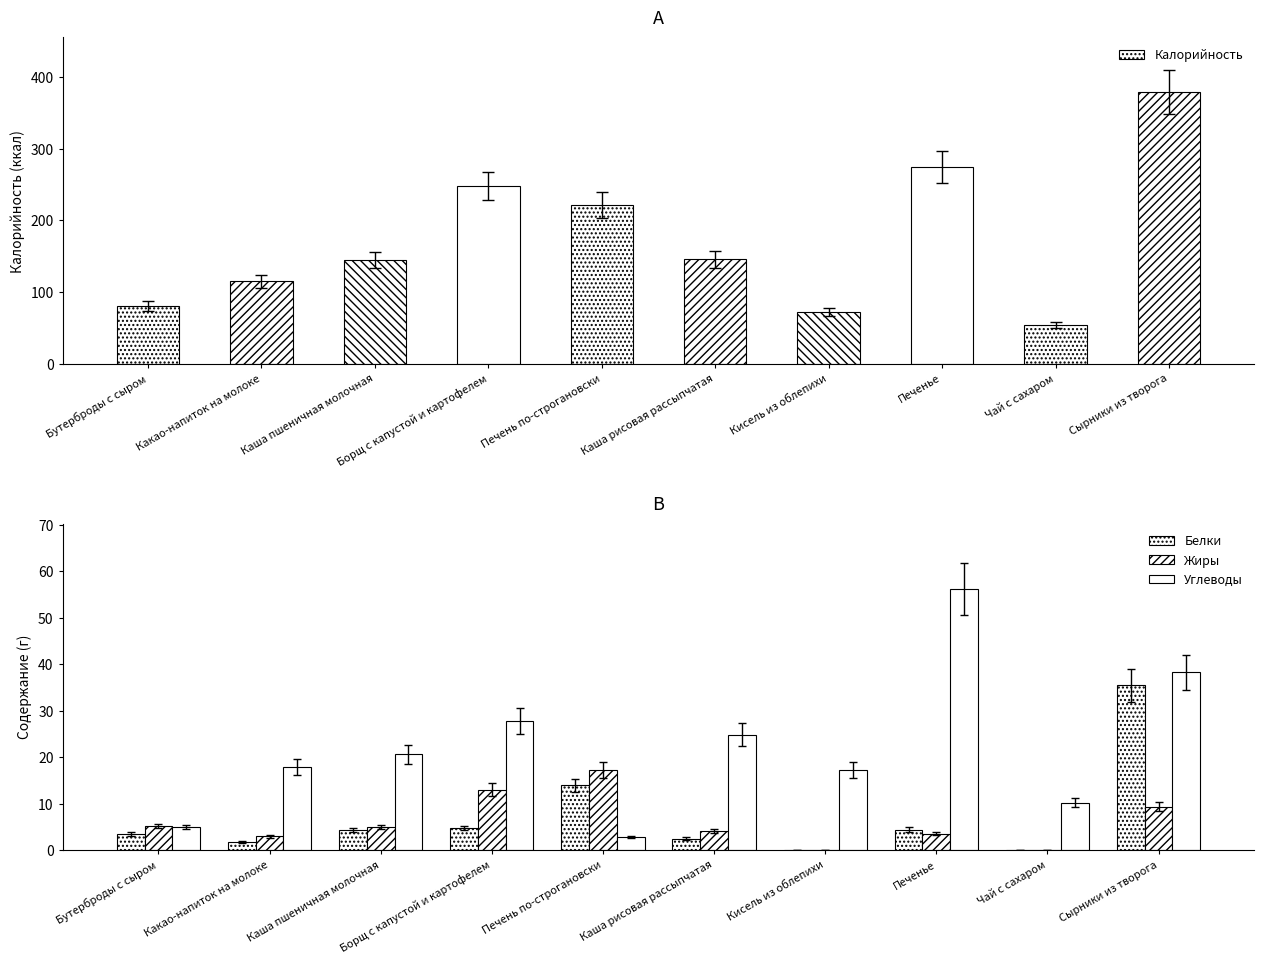

Where does the Калорийность series first go above 146?

Борщ с капустой и картофелем